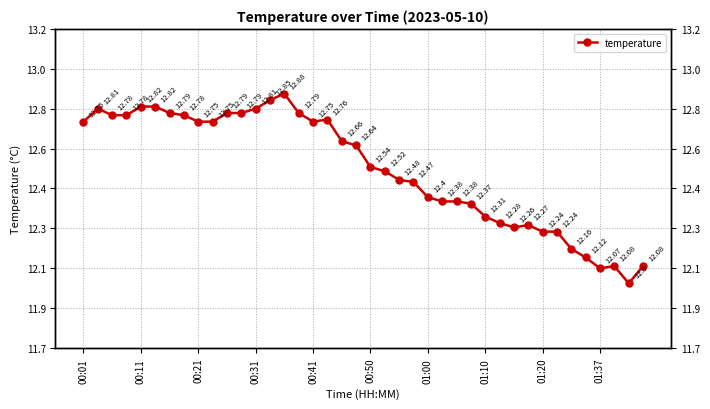

Reading left to right, transcribe all the data shown in this chart.

12.8	12.8	12.8	12.8	12.8	12.8	12.8	12.8	12.8	12.8	12.8	12.8	12.8	12.8	12.9	12.8	12.8	12.8	12.7	12.6	12.5	12.5	12.5	12.5	12.4	12.4	12.4	12.4	12.3	12.3	12.3	12.3	12.2	12.2	12.2	12.1	12.1	12.1	12.0	12.1